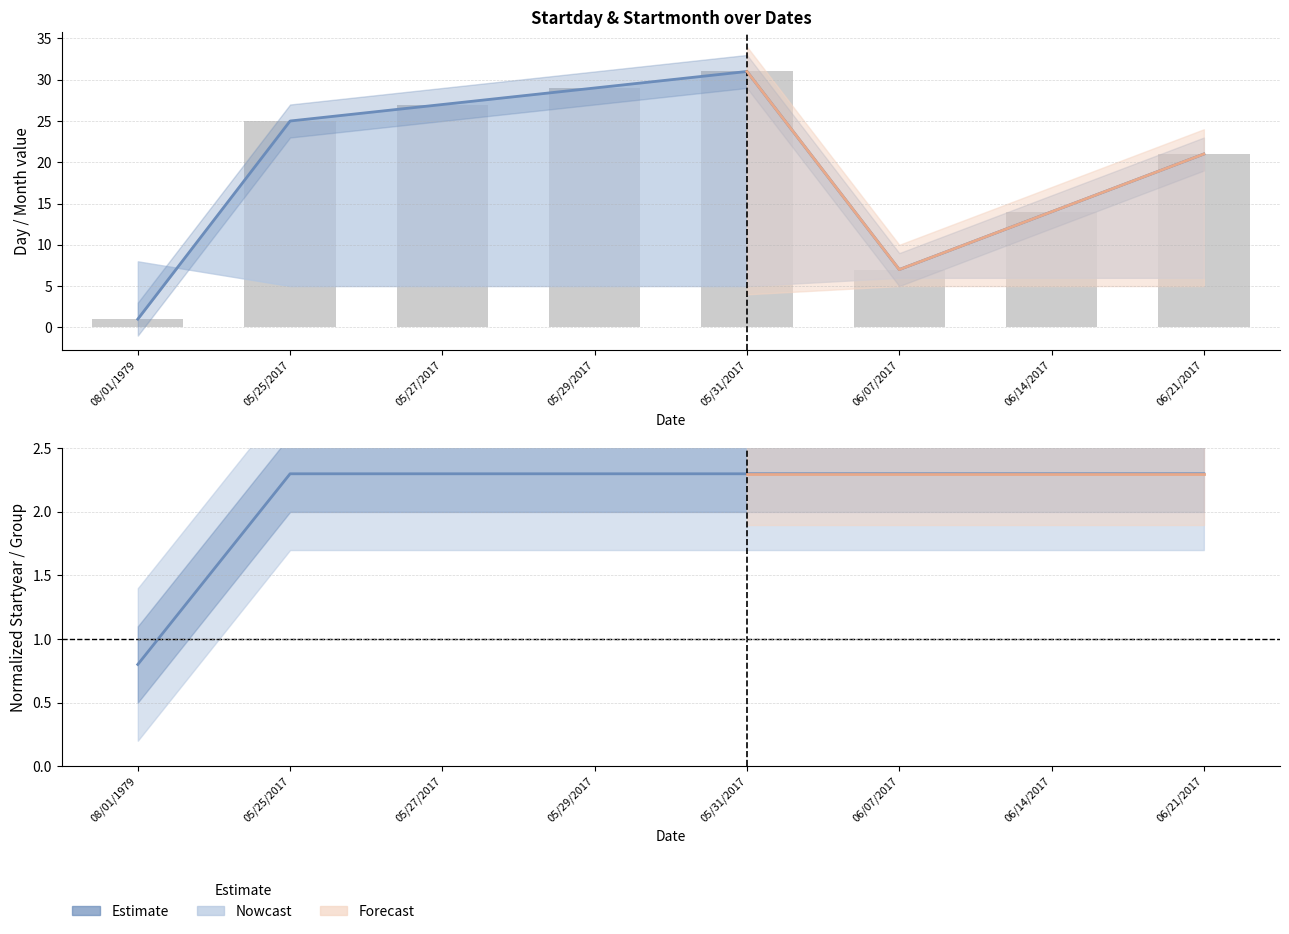

Reading left to right, list all the values displayed in this chart.

Startday: 1.0	25.0	27.0	29.0	31.0	7.0	14.0	21.0
Startyear: 0.8	2.3	2.3	2.3	2.3	2.3	2.3	2.3